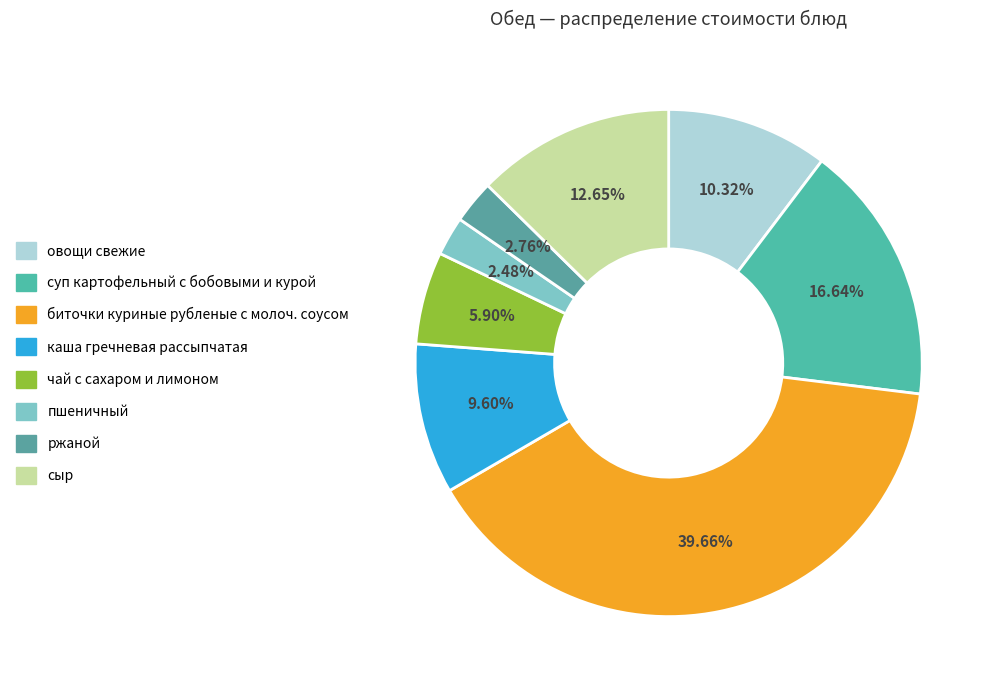

Count the number of slices in the pie.

8